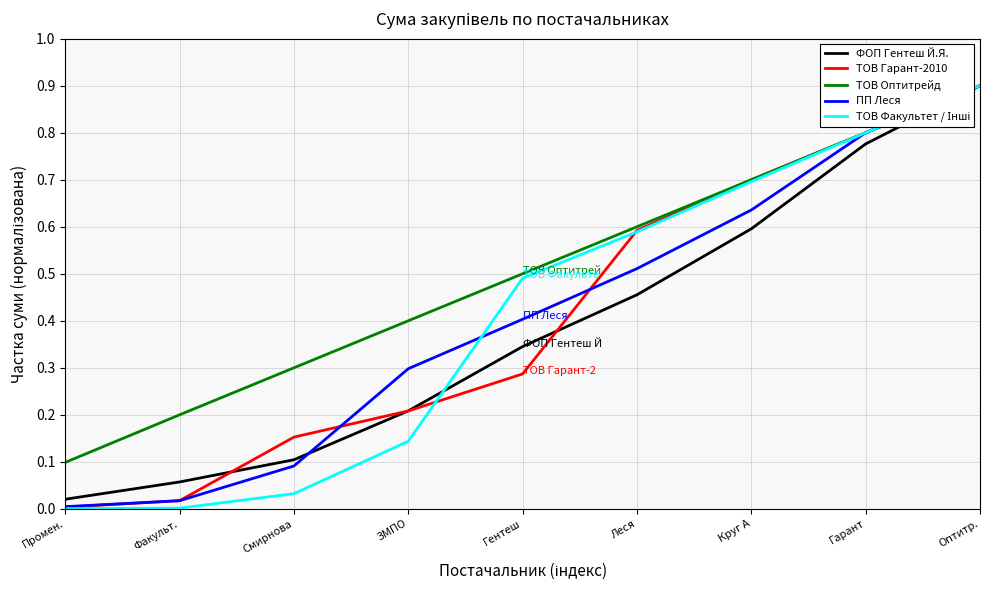

At which label is ПП Леся closest to 0?

Промен.